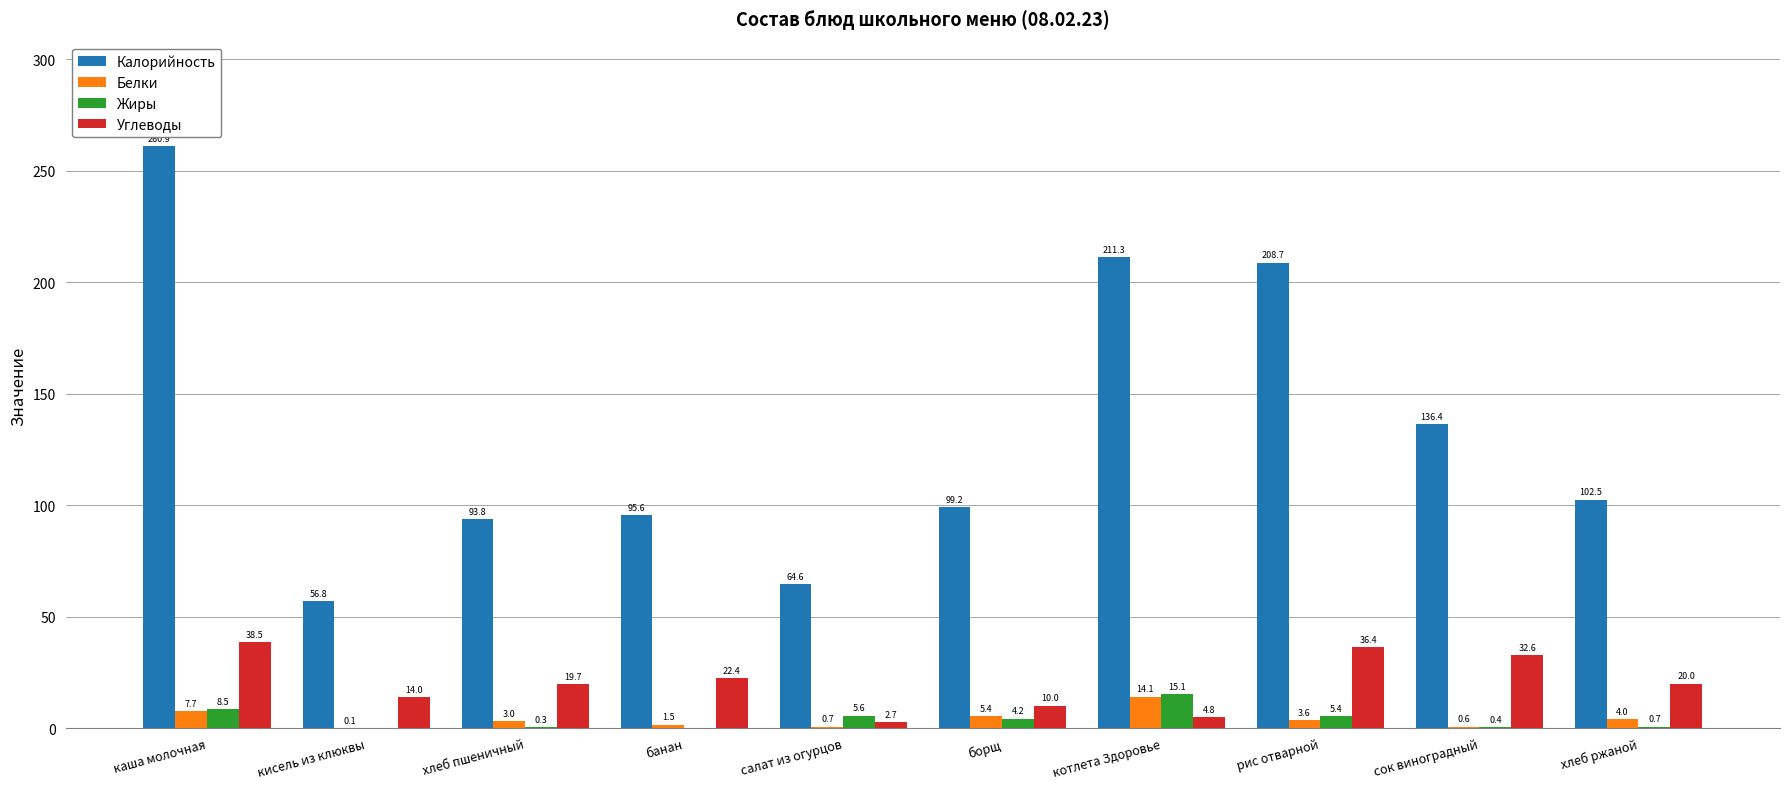

Is it true that Белки equals 14.1 at котлета Здоровье?

True